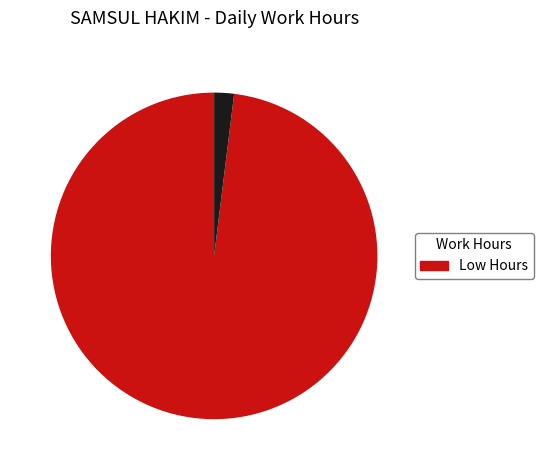

Is there a majority slice in this chart?

Yes